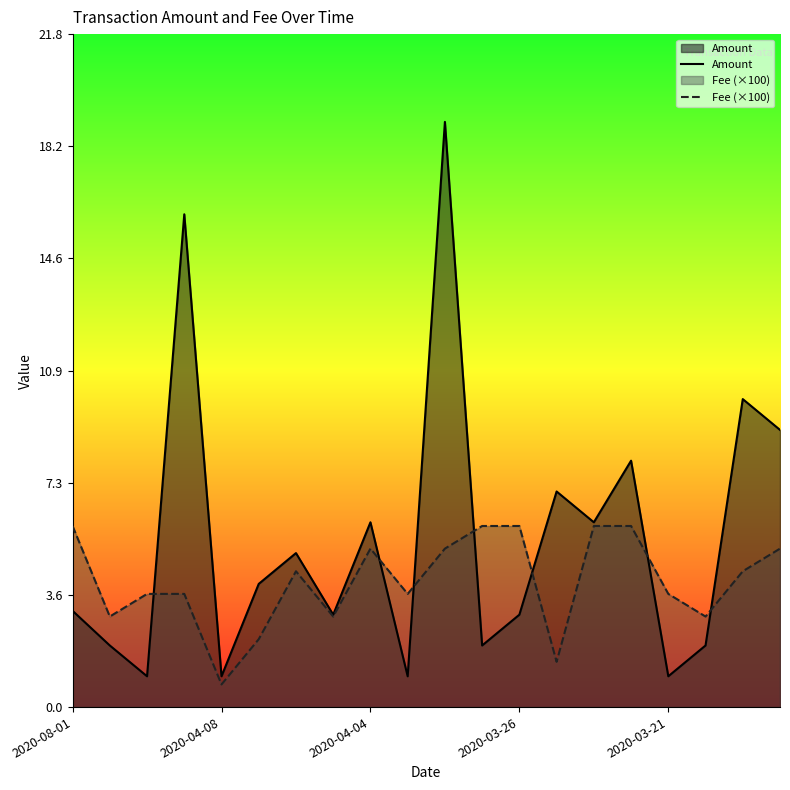

Is it true that Amount equals 1.0 at 2020-03-21?

True